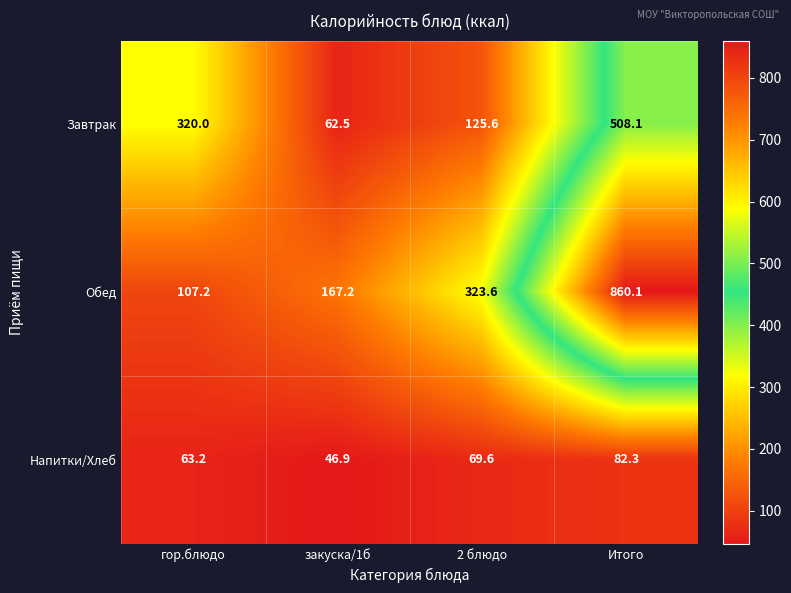

How many series are shown in this chart?

3